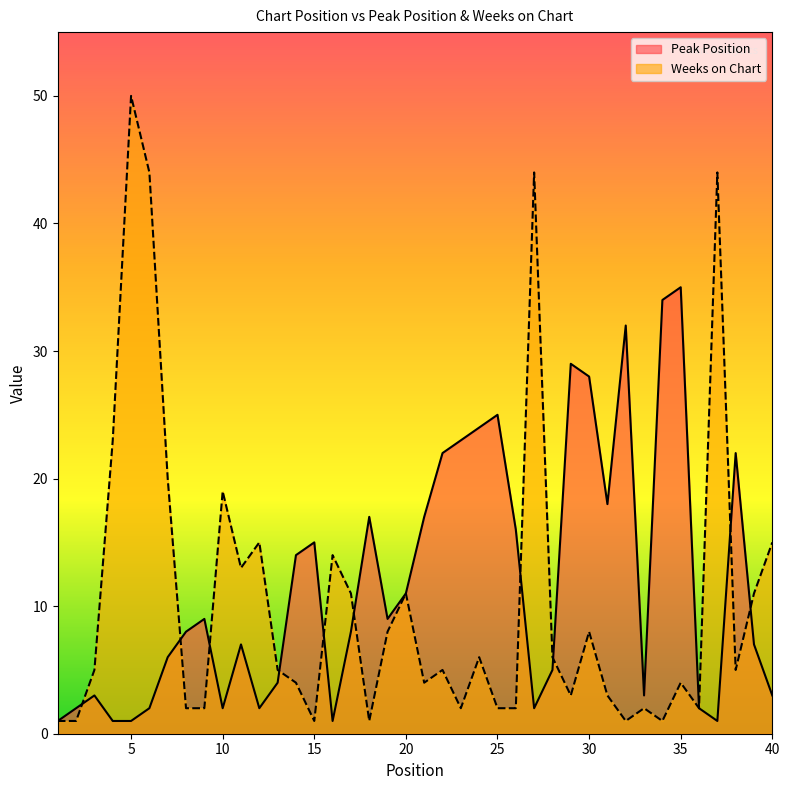

Which series changed the most between 23 and 28?

Peak Position